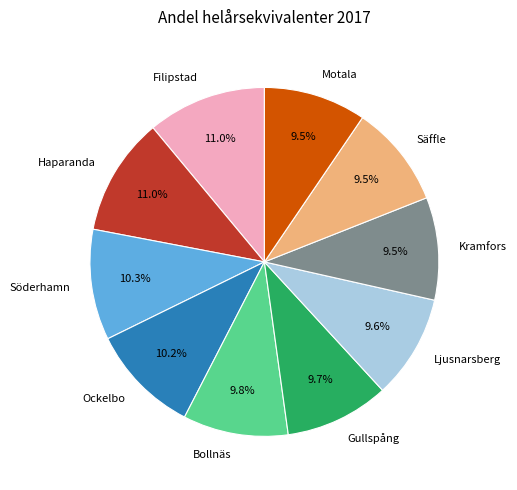

Is there a majority slice in this chart?

No